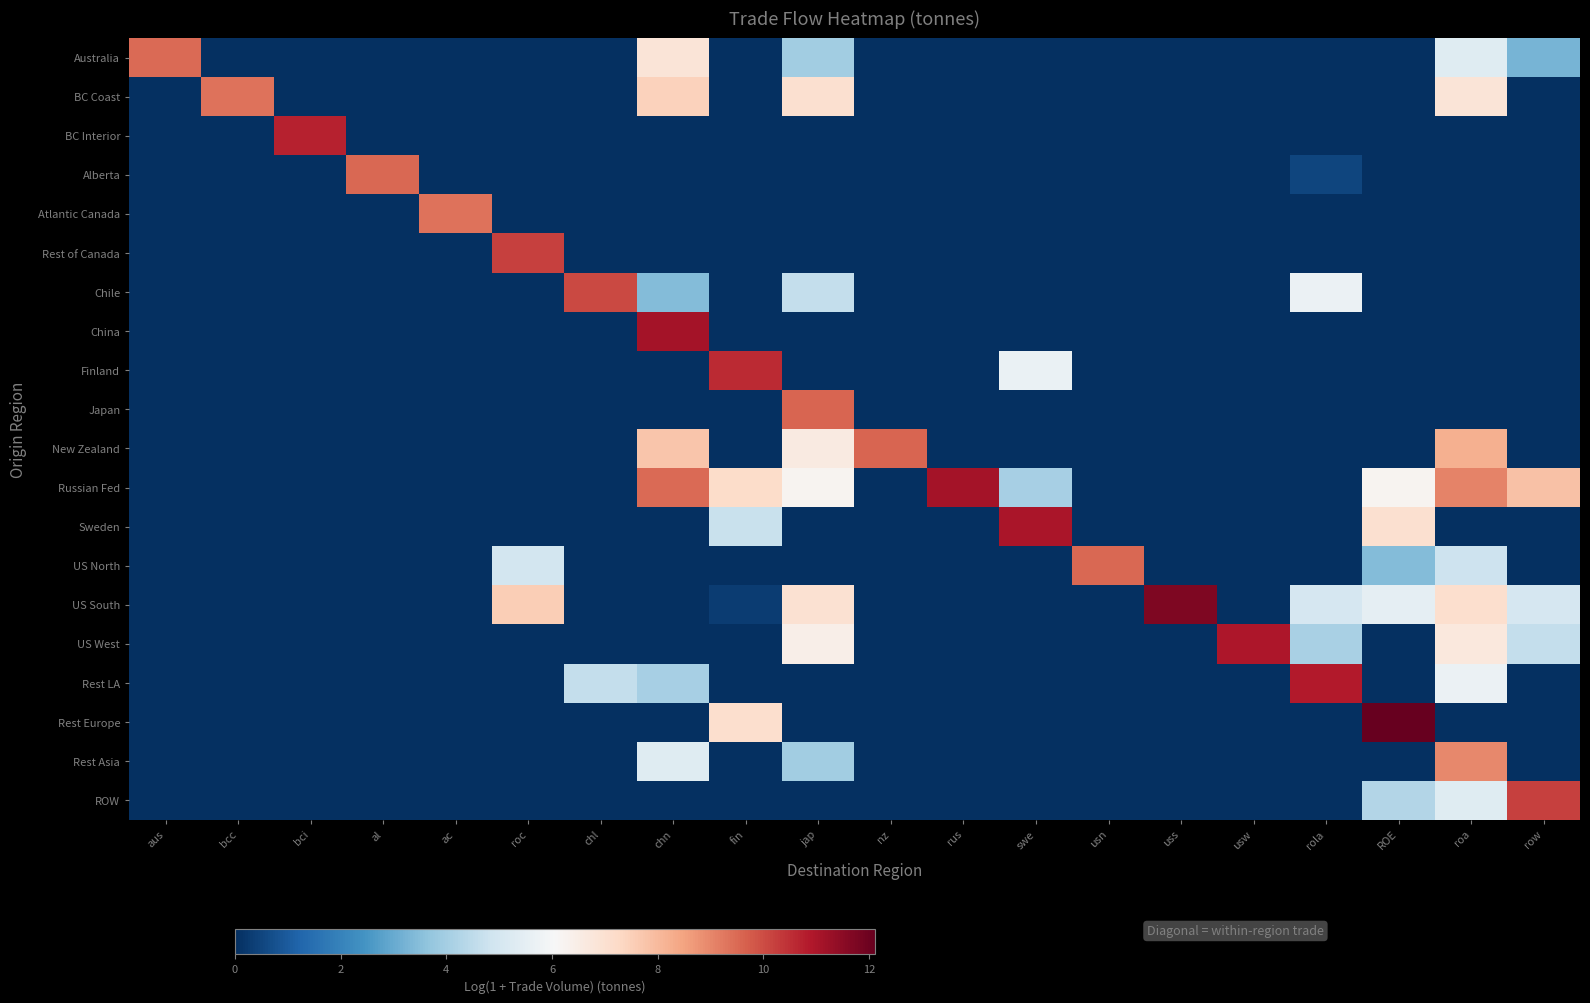

Reading left to right, what are all the values shown in this chart?

Australia: aus=9.5	bcc=0.0	bci=0.0	al=0.0	ac=0.0	roc=0.0	chl=0.0	chn=6.8	fin=0.0	jap=3.9	nz=0.0	rus=0.0	swe=0.0	usn=0.0	uss=0.0	usw=0.0	rola=0.0	ROE=0.0	roa=5.3	row=3.3
BC Coast: aus=0.0	bcc=9.4	bci=0.0	al=0.0	ac=0.0	roc=0.0	chl=0.0	chn=7.4	fin=0.0	jap=7.0	nz=0.0	rus=0.0	swe=0.0	usn=0.0	uss=0.0	usw=0.0	rola=0.0	ROE=0.0	roa=6.8	row=0.0
BC Interior: aus=0.0	bcc=0.0	bci=10.7	al=0.0	ac=0.0	roc=0.0	chl=0.0	chn=0.0	fin=0.0	jap=0.0	nz=0.0	rus=0.0	swe=0.0	usn=0.0	uss=0.0	usw=0.0	rola=0.0	ROE=0.0	roa=0.0	row=0.0
Alberta: aus=0.0	bcc=0.0	bci=0.0	al=9.5	ac=0.0	roc=0.0	chl=0.0	chn=0.0	fin=0.0	jap=0.0	nz=0.0	rus=0.0	swe=0.0	usn=0.0	uss=0.0	usw=0.0	rola=0.5	ROE=0.0	roa=0.0	row=0.0
Atlantic Canada: aus=0.0	bcc=0.0	bci=0.0	al=0.0	ac=9.3	roc=0.0	chl=0.0	chn=0.0	fin=0.0	jap=0.0	nz=0.0	rus=0.0	swe=0.0	usn=0.0	uss=0.0	usw=0.0	rola=0.0	ROE=0.0	roa=0.0	row=0.0
Rest of Canada: aus=0.0	bcc=0.0	bci=0.0	al=0.0	ac=0.0	roc=10.2	chl=0.0	chn=0.0	fin=0.0	jap=0.0	nz=0.0	rus=0.0	swe=0.0	usn=0.0	uss=0.0	usw=0.0	rola=0.0	ROE=0.0	roa=0.0	row=0.0
Chile: aus=0.0	bcc=0.0	bci=0.0	al=0.0	ac=0.0	roc=0.0	chl=10.0	chn=3.4	fin=0.0	jap=4.6	nz=0.0	rus=0.0	swe=0.0	usn=0.0	uss=0.0	usw=0.0	rola=5.7	ROE=0.0	roa=0.0	row=0.0
China: aus=0.0	bcc=0.0	bci=0.0	al=0.0	ac=0.0	roc=0.0	chl=0.0	chn=11.1	fin=0.0	jap=0.0	nz=0.0	rus=0.0	swe=0.0	usn=0.0	uss=0.0	usw=0.0	rola=0.0	ROE=0.0	roa=0.0	row=0.0
Finland: aus=0.0	bcc=0.0	bci=0.0	al=0.0	ac=0.0	roc=0.0	chl=0.0	chn=0.0	fin=10.6	jap=0.0	nz=0.0	rus=0.0	swe=5.7	usn=0.0	uss=0.0	usw=0.0	rola=0.0	ROE=0.0	roa=0.0	row=0.0
Japan: aus=0.0	bcc=0.0	bci=0.0	al=0.0	ac=0.0	roc=0.0	chl=0.0	chn=0.0	fin=0.0	jap=9.6	nz=0.0	rus=0.0	swe=0.0	usn=0.0	uss=0.0	usw=0.0	rola=0.0	ROE=0.0	roa=0.0	row=0.0
New Zealand: aus=0.0	bcc=0.0	bci=0.0	al=0.0	ac=0.0	roc=0.0	chl=0.0	chn=7.7	fin=0.0	jap=6.6	nz=9.6	rus=0.0	swe=0.0	usn=0.0	uss=0.0	usw=0.0	rola=0.0	ROE=0.0	roa=8.2	row=0.0
Russian Fed: aus=0.0	bcc=0.0	bci=0.0	al=0.0	ac=0.0	roc=0.0	chl=0.0	chn=9.5	fin=7.2	jap=6.2	nz=0.0	rus=11.1	swe=4.1	usn=0.0	uss=0.0	usw=0.0	rola=0.0	ROE=6.2	roa=9.0	row=7.8
Sweden: aus=0.0	bcc=0.0	bci=0.0	al=0.0	ac=0.0	roc=0.0	chl=0.0	chn=0.0	fin=4.7	jap=0.0	nz=0.0	rus=0.0	swe=11.0	usn=0.0	uss=0.0	usw=0.0	rola=0.0	ROE=7.0	roa=0.0	row=0.0
US North: aus=0.0	bcc=0.0	bci=0.0	al=0.0	ac=0.0	roc=5.0	chl=0.0	chn=0.0	fin=0.0	jap=0.0	nz=0.0	rus=0.0	swe=0.0	usn=9.5	uss=0.0	usw=0.0	rola=0.0	ROE=3.4	roa=4.8	row=0.0
US South: aus=0.0	bcc=0.0	bci=0.0	al=0.0	ac=0.0	roc=7.6	chl=0.0	chn=0.0	fin=0.3	jap=7.0	nz=0.0	rus=0.0	swe=0.0	usn=0.0	uss=11.7	usw=0.0	rola=5.0	ROE=5.5	roa=7.1	row=5.0
US West: aus=0.0	bcc=0.0	bci=0.0	al=0.0	ac=0.0	roc=0.0	chl=0.0	chn=0.0	fin=0.0	jap=6.4	nz=0.0	rus=0.0	swe=0.0	usn=0.0	uss=0.0	usw=10.9	rola=4.1	ROE=0.0	roa=6.7	row=4.6
Rest LA: aus=0.0	bcc=0.0	bci=0.0	al=0.0	ac=0.0	roc=0.0	chl=4.6	chn=4.0	fin=0.0	jap=0.0	nz=0.0	rus=0.0	swe=0.0	usn=0.0	uss=0.0	usw=0.0	rola=10.8	ROE=0.0	roa=5.7	row=0.0
Rest Europe: aus=0.0	bcc=0.0	bci=0.0	al=0.0	ac=0.0	roc=0.0	chl=0.0	chn=0.0	fin=7.1	jap=0.0	nz=0.0	rus=0.0	swe=0.0	usn=0.0	uss=0.0	usw=0.0	rola=0.0	ROE=12.1	roa=0.0	row=0.0
Rest Asia: aus=0.0	bcc=0.0	bci=0.0	al=0.0	ac=0.0	roc=0.0	chl=0.0	chn=5.3	fin=0.0	jap=3.9	nz=0.0	rus=0.0	swe=0.0	usn=0.0	uss=0.0	usw=0.0	rola=0.0	ROE=0.0	roa=9.0	row=0.0
ROW: aus=0.0	bcc=0.0	bci=0.0	al=0.0	ac=0.0	roc=0.0	chl=0.0	chn=0.0	fin=0.0	jap=0.0	nz=0.0	rus=0.0	swe=0.0	usn=0.0	uss=0.0	usw=0.0	rola=0.0	ROE=4.3	roa=5.3	row=10.2